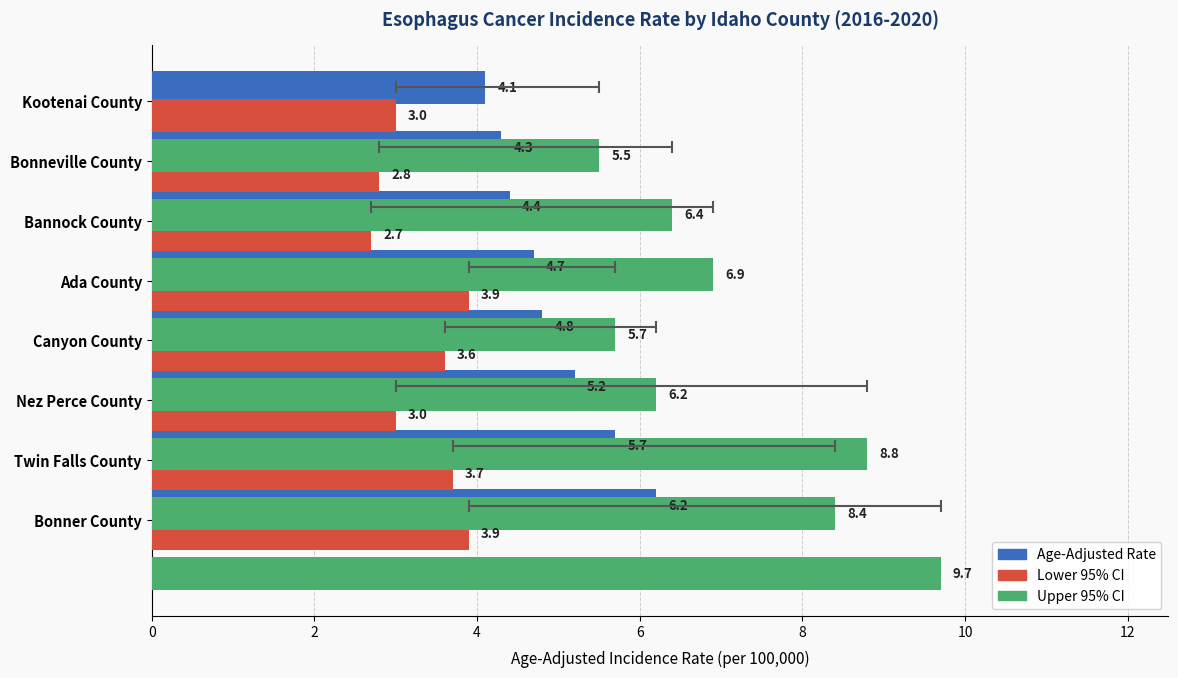

What is the average value of the Lower 95% CI series?

3.3